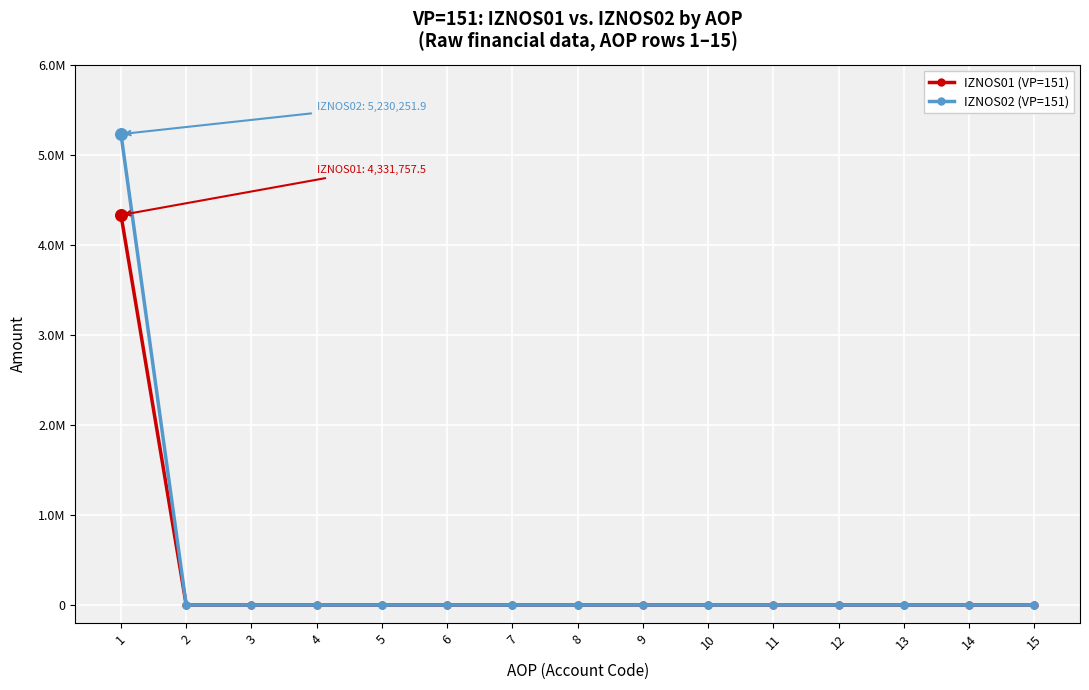

At which category is the sum across all series the highest?

1